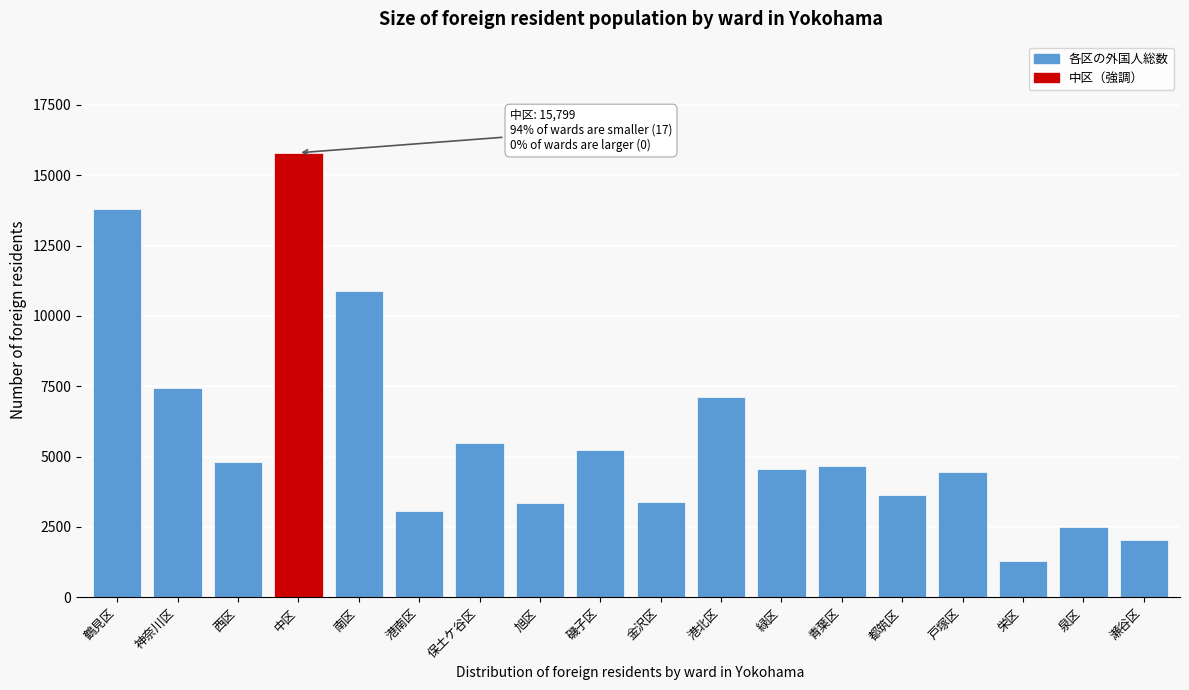

Between 都筑区 and 磯子区, which is larger?

磯子区